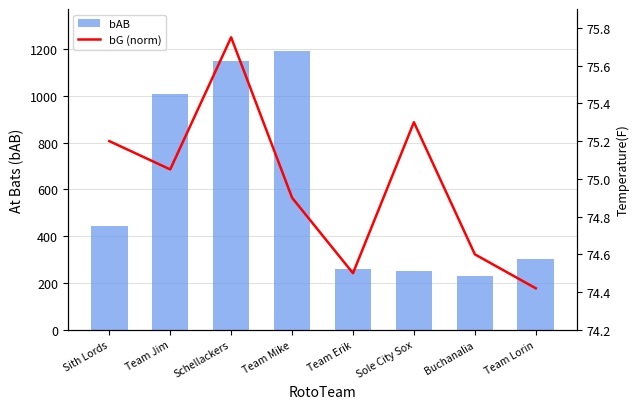

Reading right to left, transcribe all the data shown in this chart.

bAB: 301.0	230.0	250.0	258.0	1192.0	1148.0	1009.0	444.0
bG (norm): 74.4	74.6	75.3	74.5	74.9	75.8	75.0	75.2